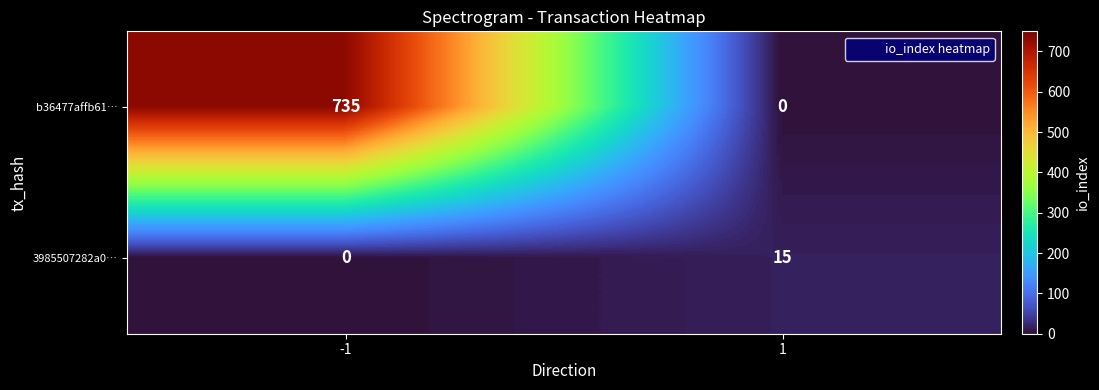

Which series has the largest range (max minus min)?

b36477affb61…